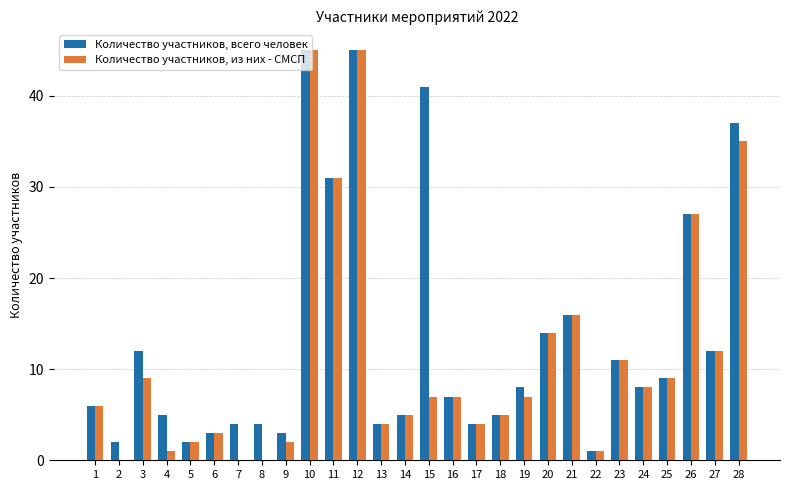

What is the maximum value for Количество участников, всего человек?

45